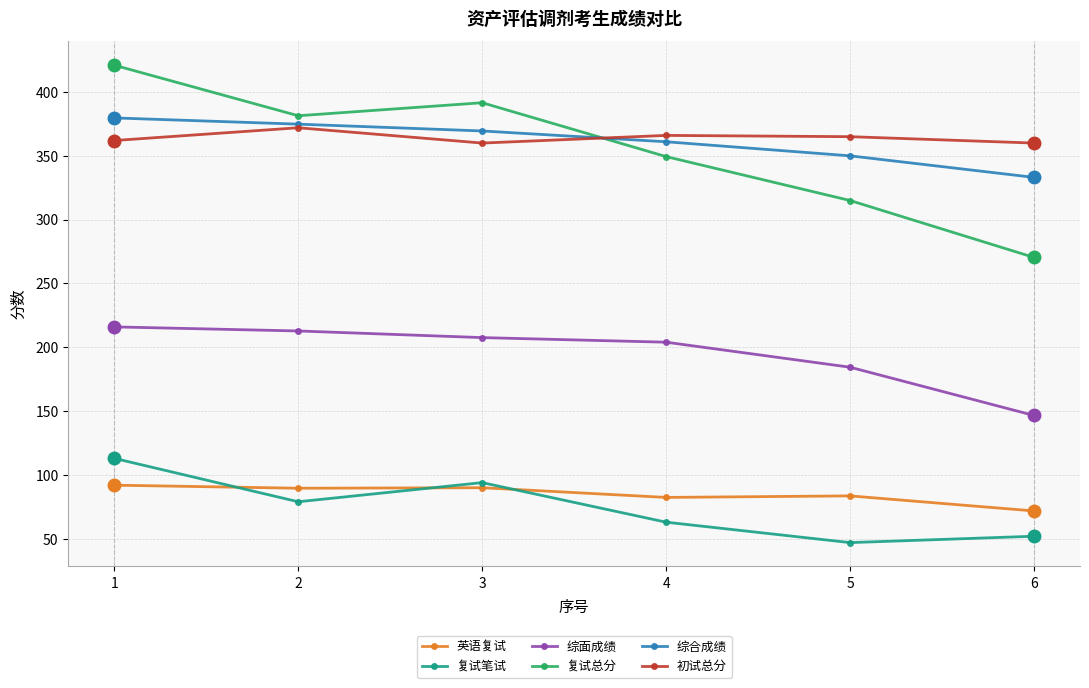

What is the spread (max minus min) of values at 3?

301.6